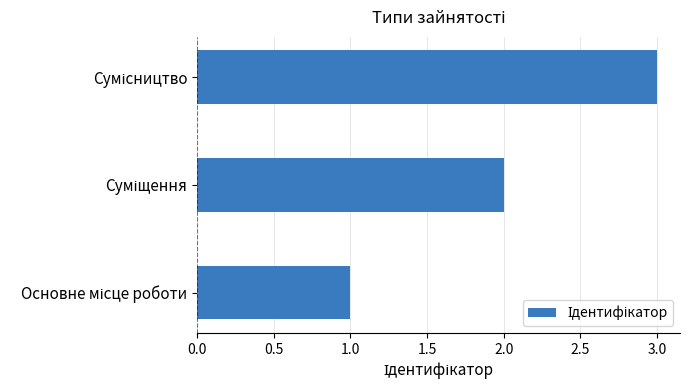

What is the maximum value shown in the chart?

3